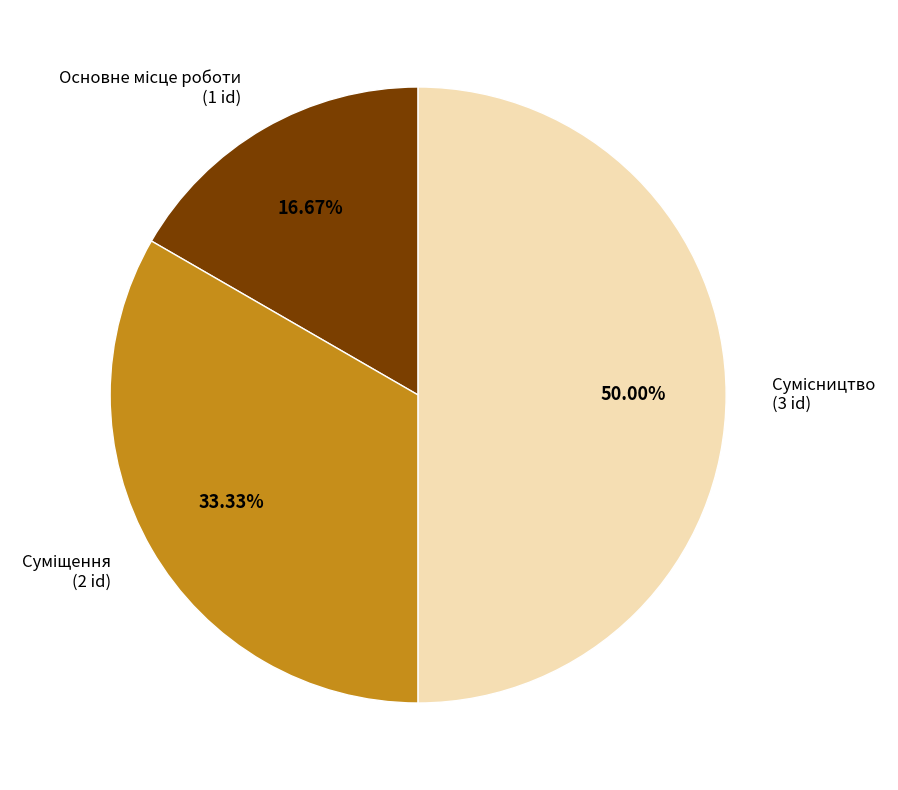

What is the change in value from Суміщення to Сумісництво?

+1